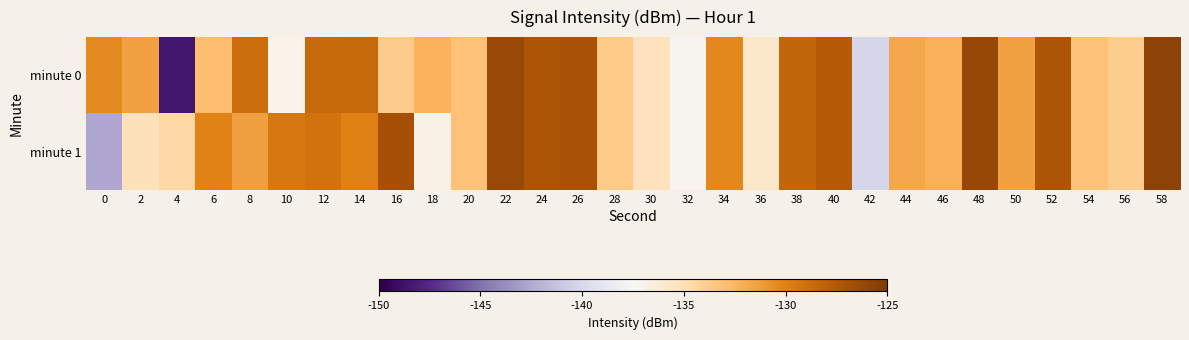

Which label corresponds to the largest value in the chart?

58